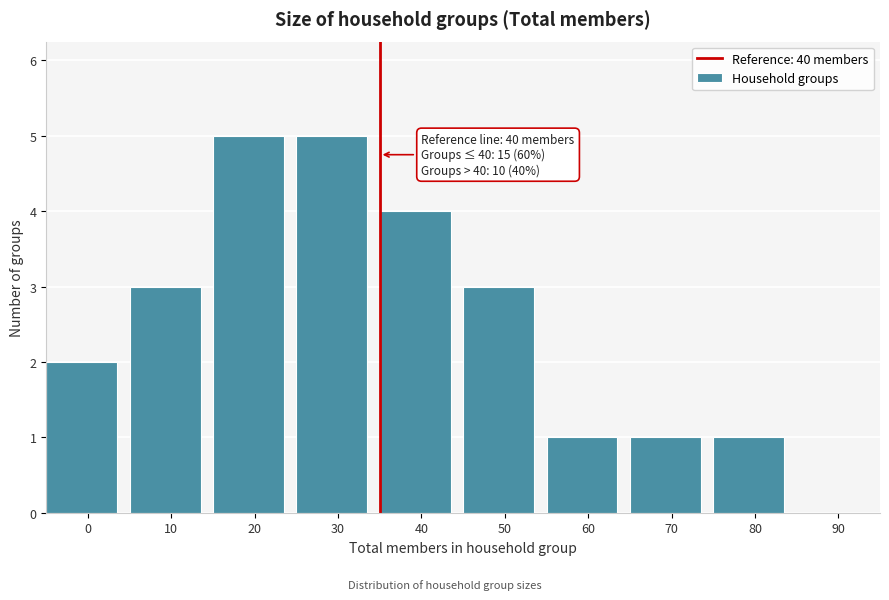

Reading left to right, what are all the values shown in this chart?

0=2	10=3	20=5	30=5	40=4	50=3	60=1	70=1	80=1	90=0